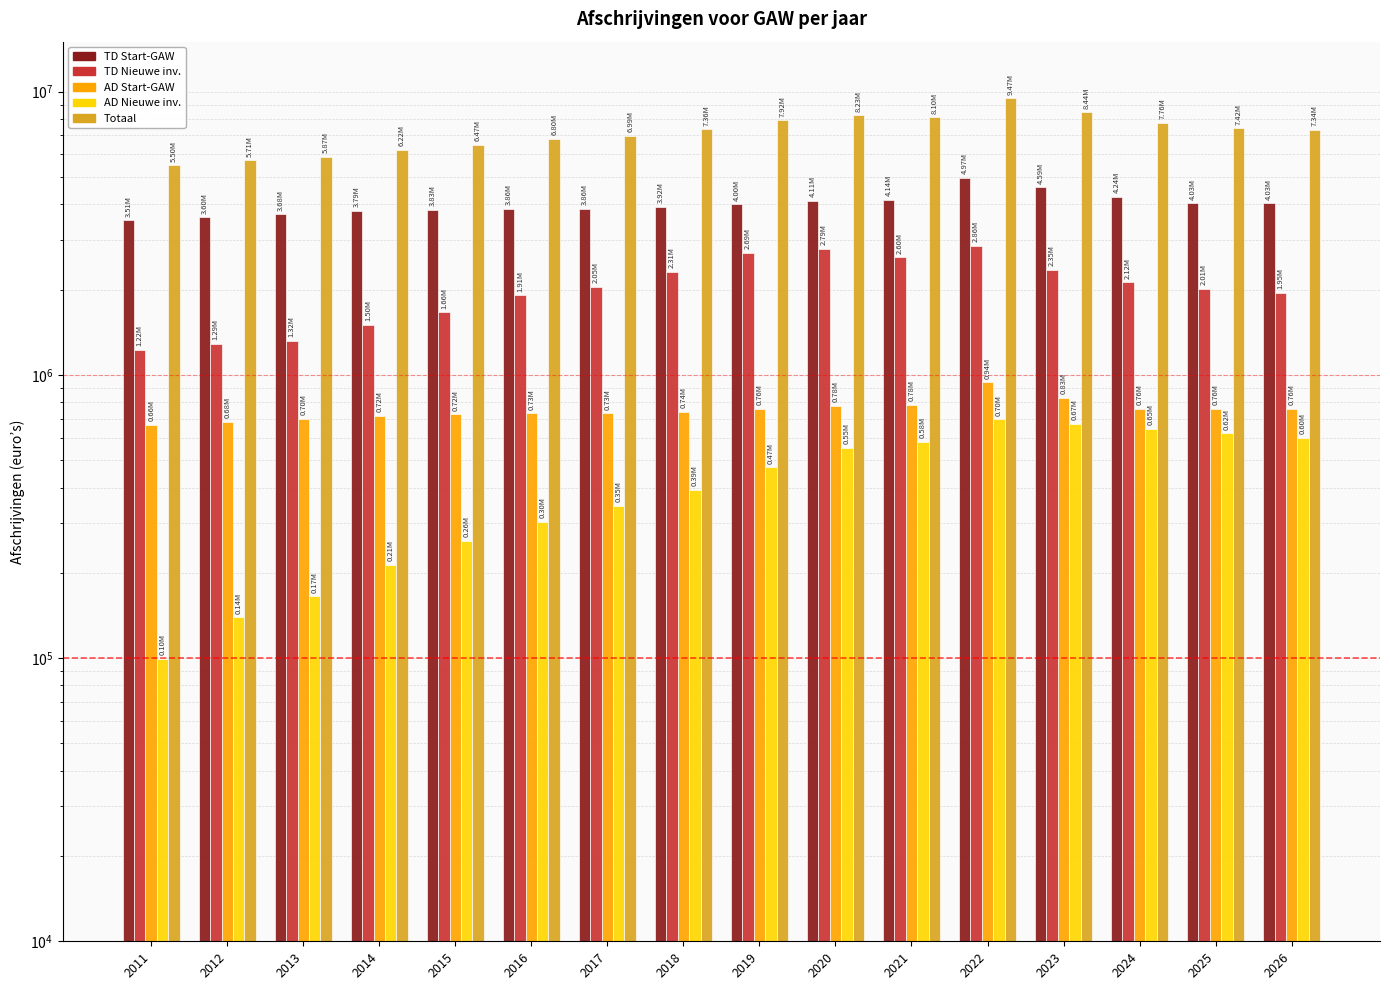

What is the difference between the Totaal values at 2020 and 2025?

806929.0